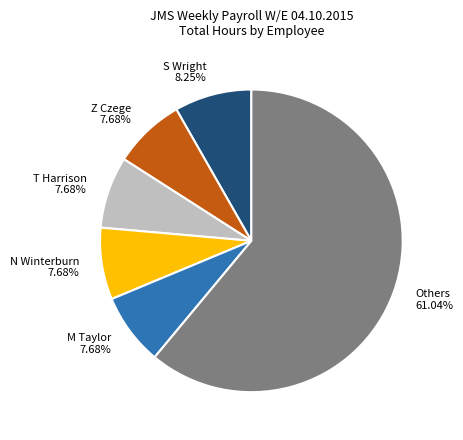

Is there any slice that represents more than half of the pie?

Yes